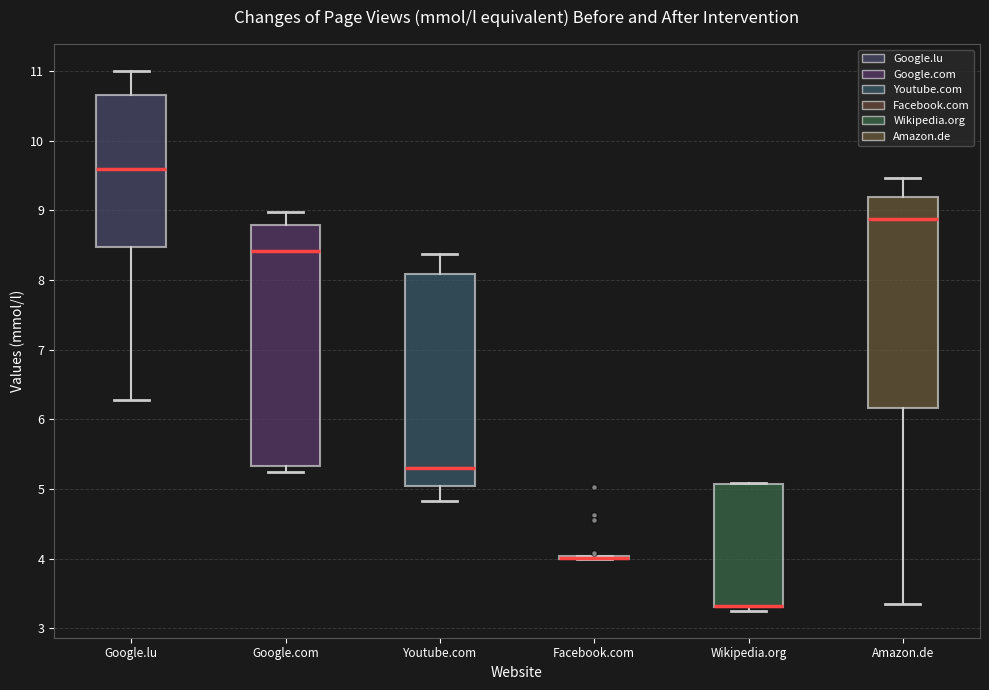

Where does the median line of the box for Youtube.com sit on the y-axis? The values are not printed on the chart, so give them approximately, as read against the axis.

5.3